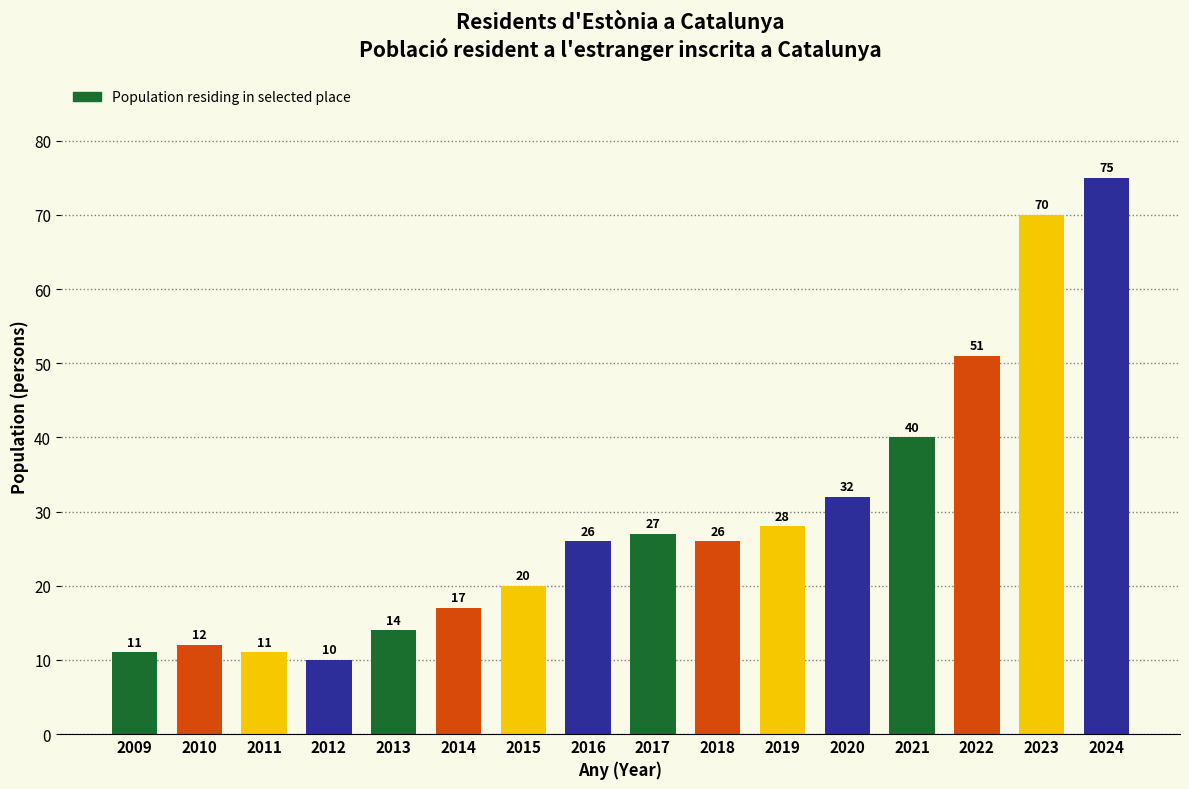

What is the change in value from 2009 to 2024?

+64